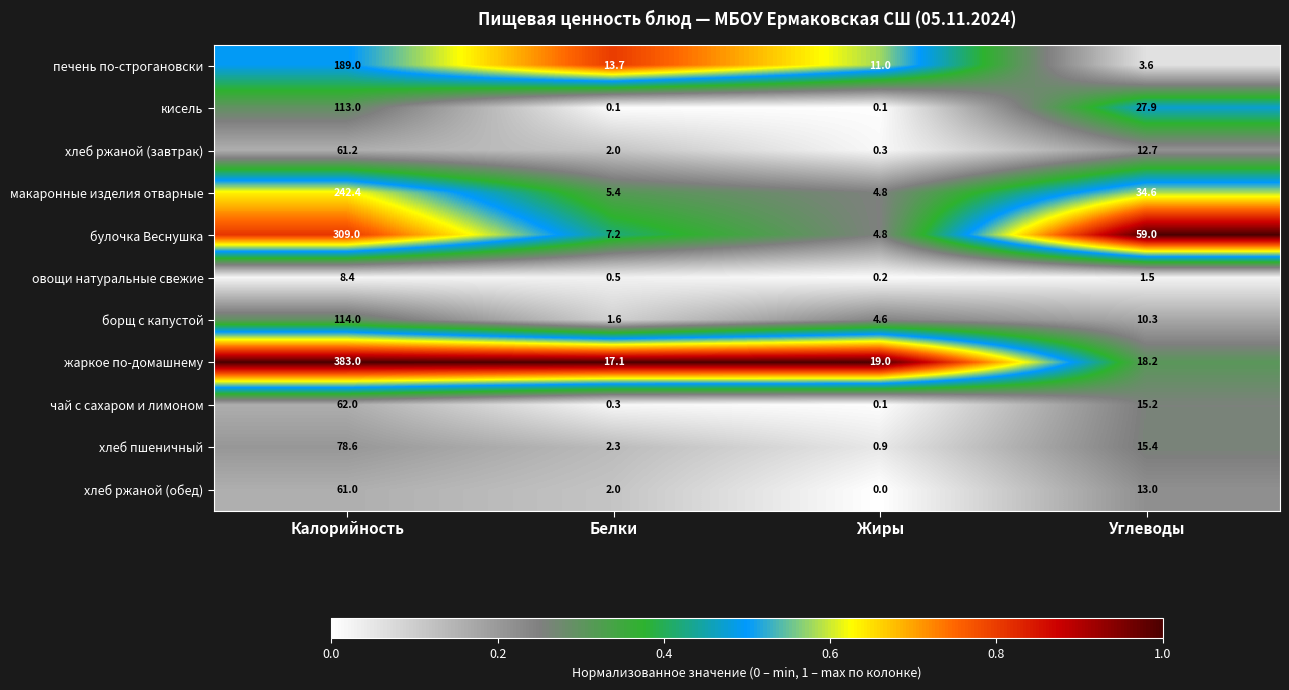

Where is чай с сахаром и лимоном nearest to the value 31?

Углеводы